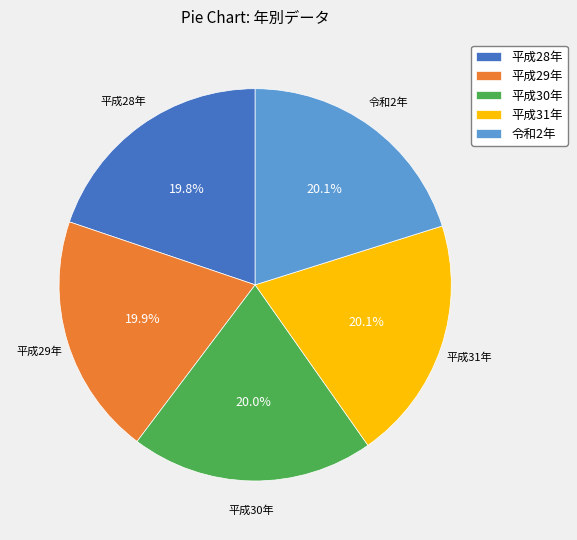

To the nearest percent, what percentage of the pie is 平成31年?

20%